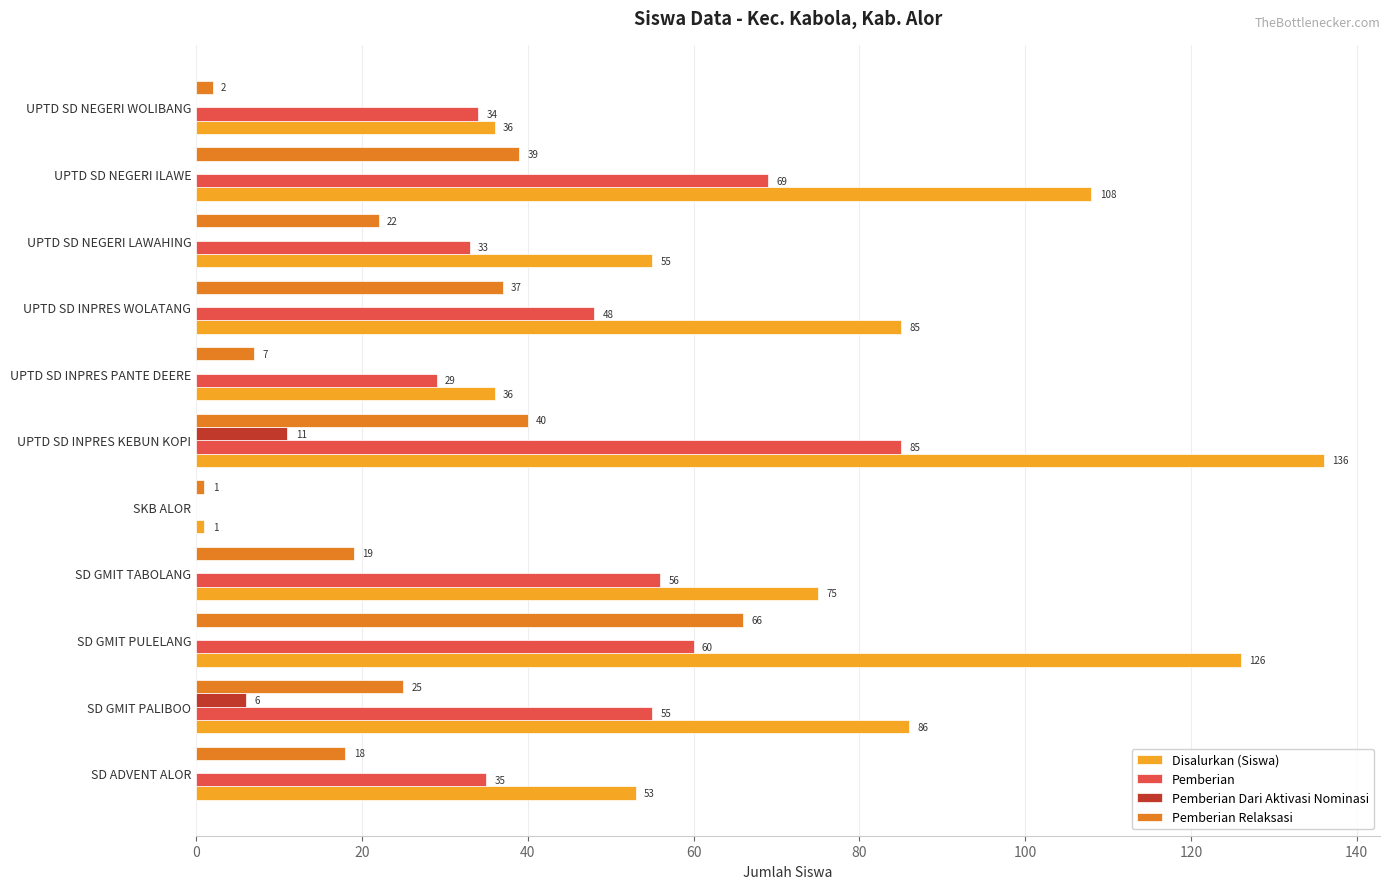

How many series are shown in this chart?

4